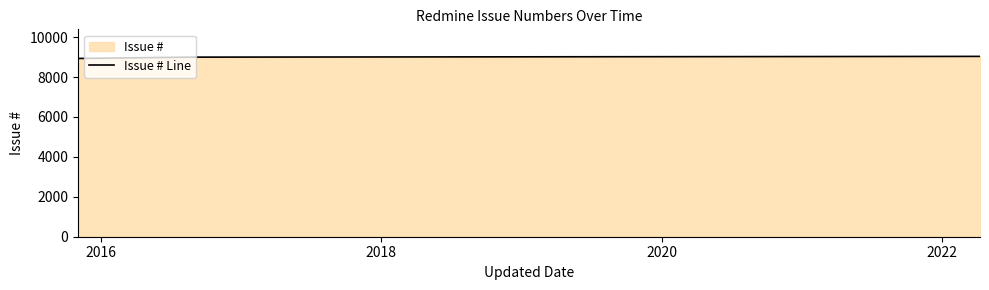

What is the value of the 2nd point from the left?

8995